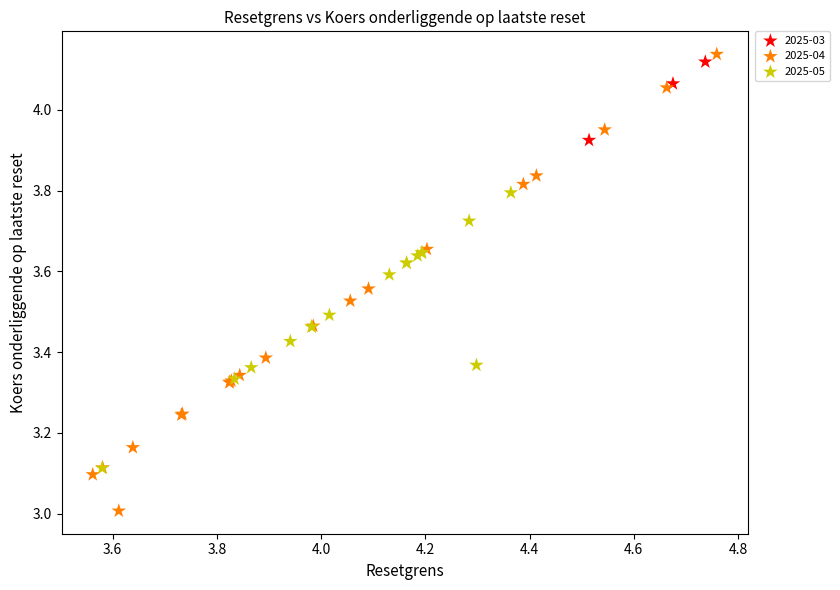

Which series reaches the minimum Y coordinate?

2025-04